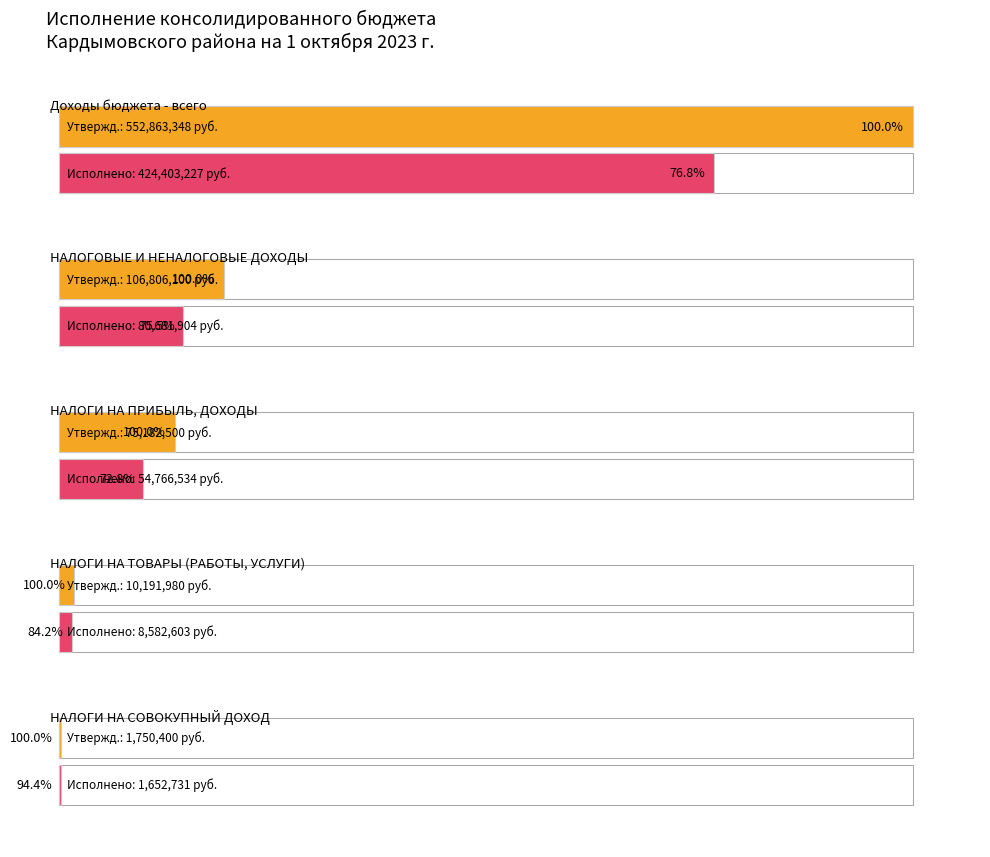

Which has a higher value, НАЛОГИ НА ПРИБЫЛЬ, ДОХОДЫ or НАЛОГОВЫЕ И НЕНАЛОГОВЫЕ ДОХОДЫ?

НАЛОГОВЫЕ И НЕНАЛОГОВЫЕ ДОХОДЫ